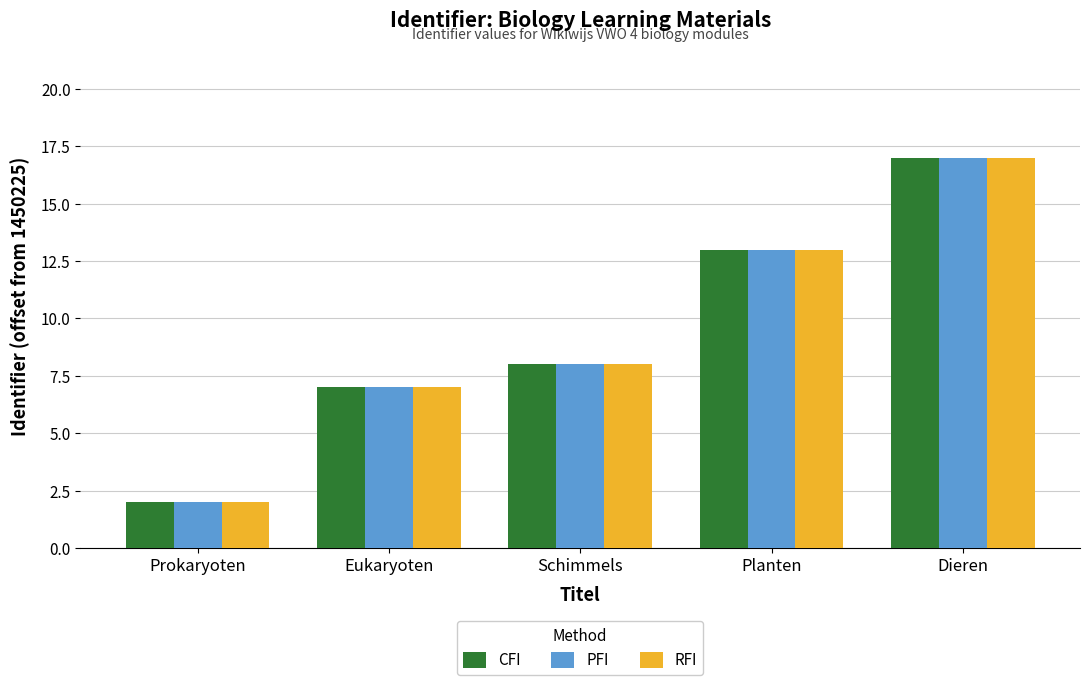

At how many categories does at least one series exceed 5?

4